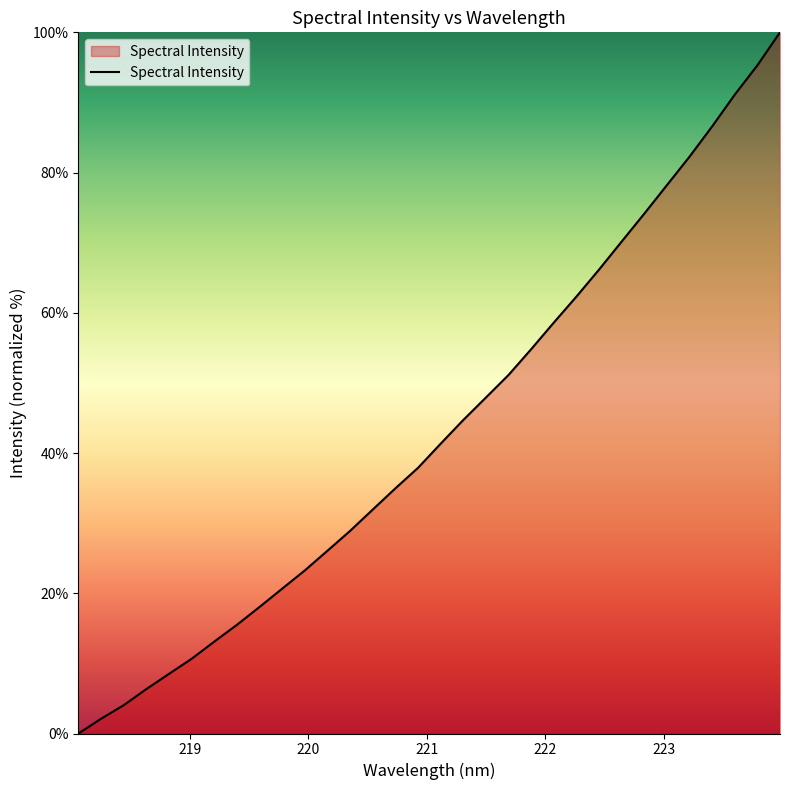

Count the number of values greater than 41.

16